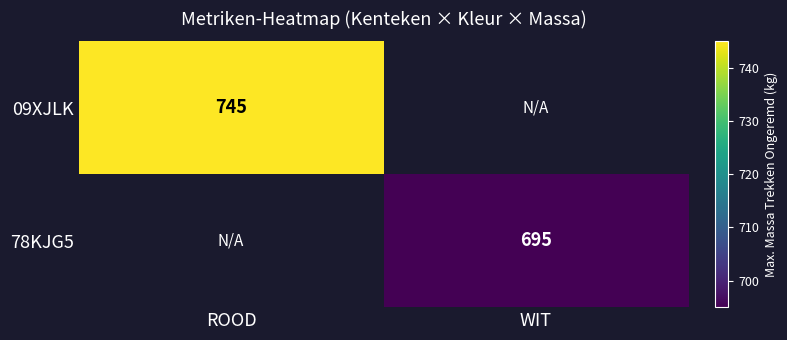

True or false: 09XJLK has a value of 303 at ROOD.

False